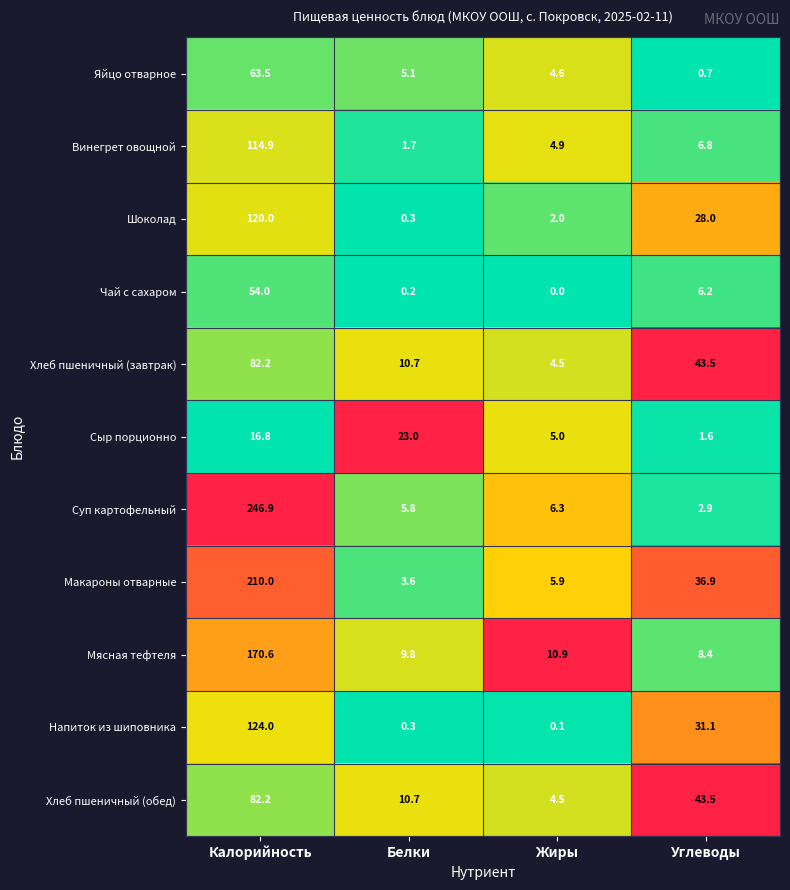

What is the greatest value displayed?

246.9